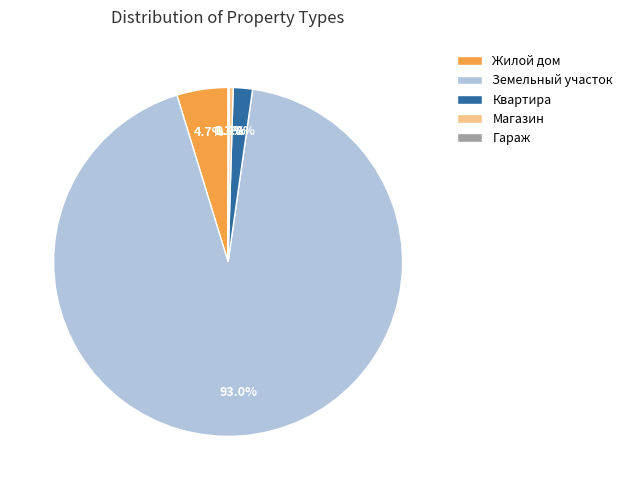

Which has a higher value, Земельный участок or Жилой дом?

Земельный участок